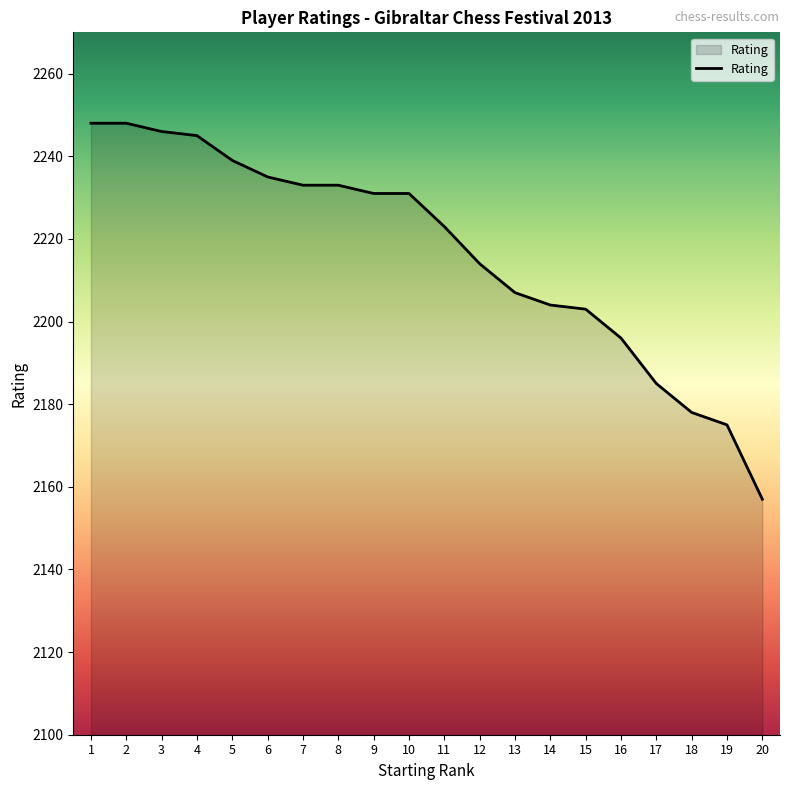

True or false: the data shows 3096 at 4.

False